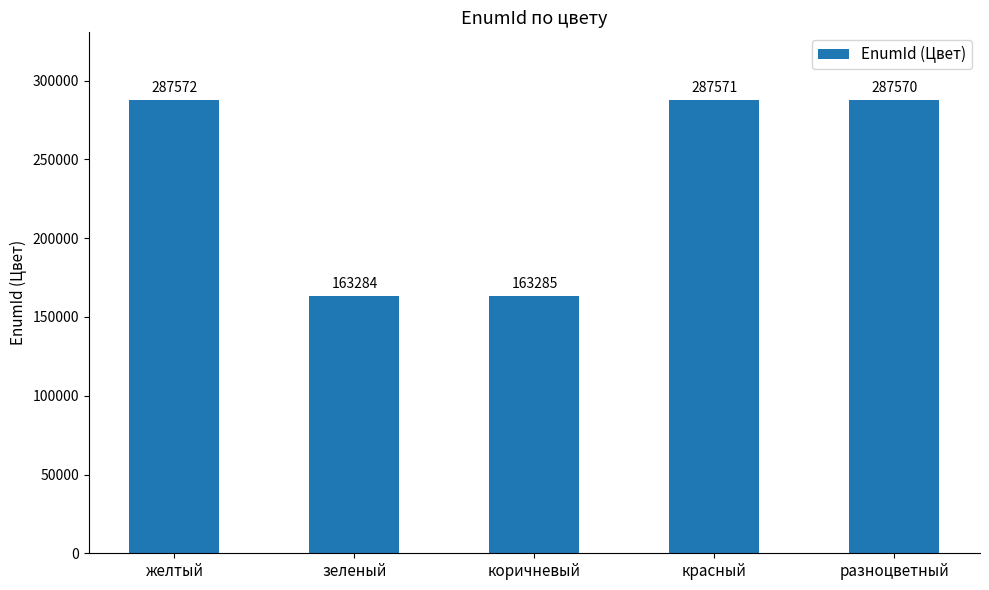

What is the minimum value shown in the chart?

163284